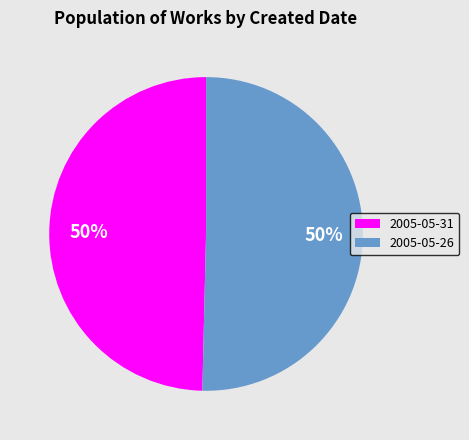

What is the ratio of the value at 2005-05-26 to the value at 2005-05-31?

1.0